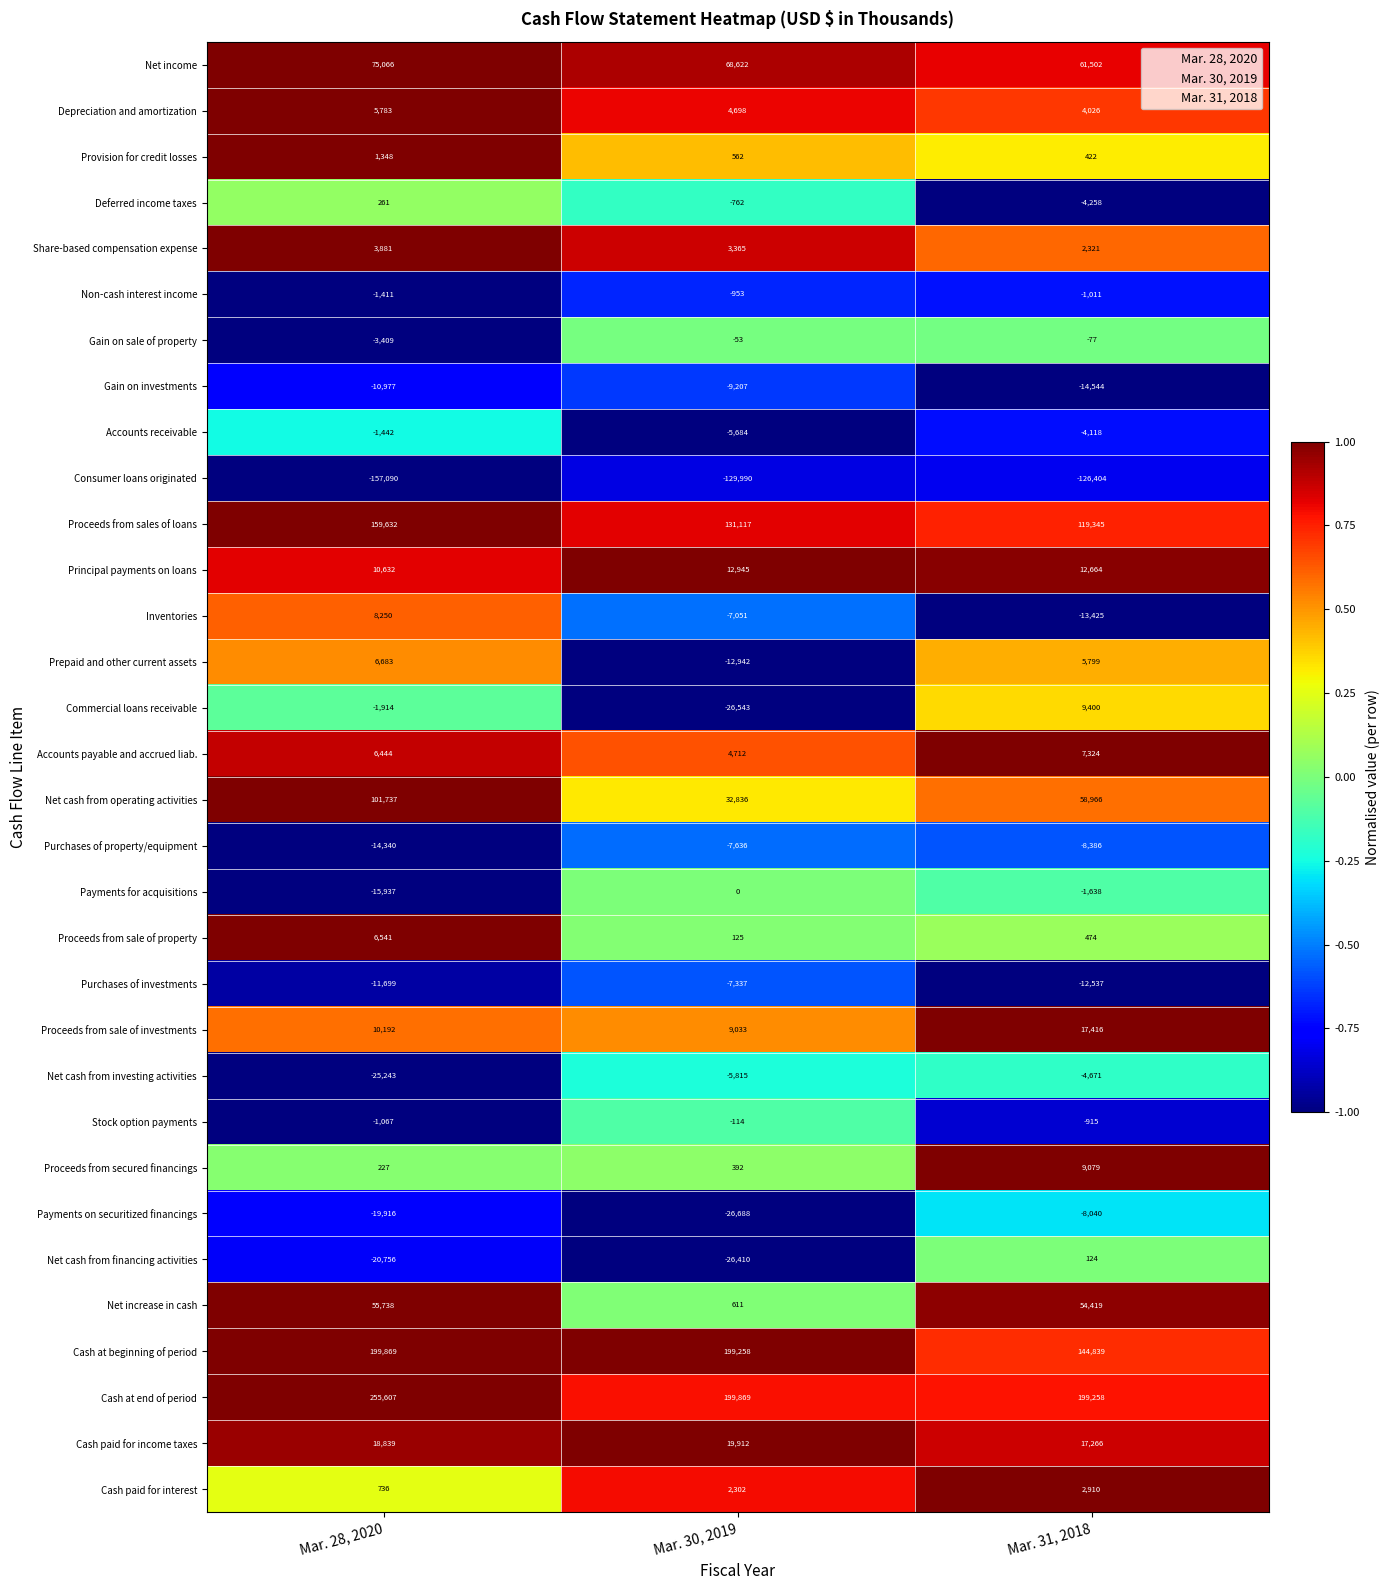

What is the sum of the Inventories values at Mar. 31, 2018 and Mar. 30, 2019?

-20476